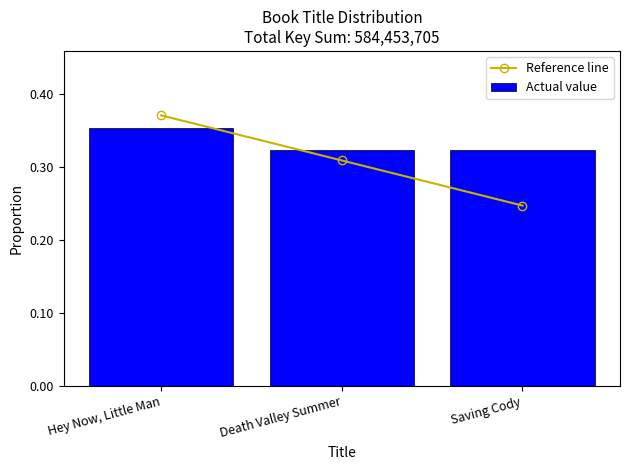

At which category is the sum across all series the highest?

Hey Now, Little Man